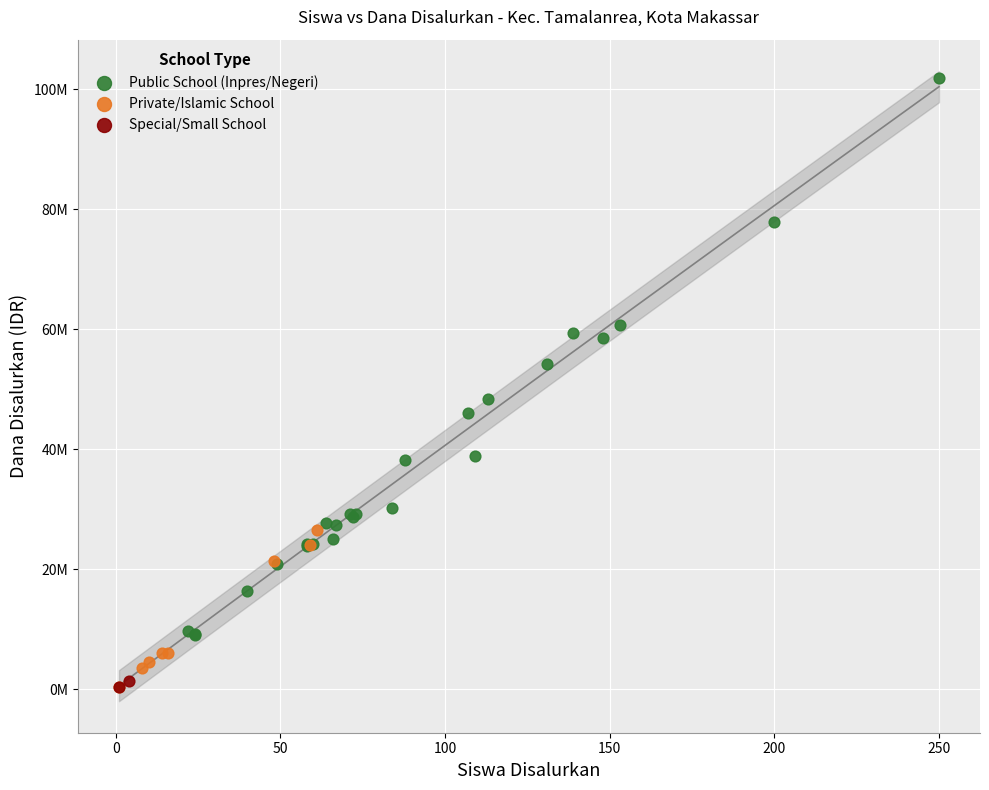

What are all the series names shown in the legend?

Public School (Inpres/Negeri), Private/Islamic School, Special/Small School